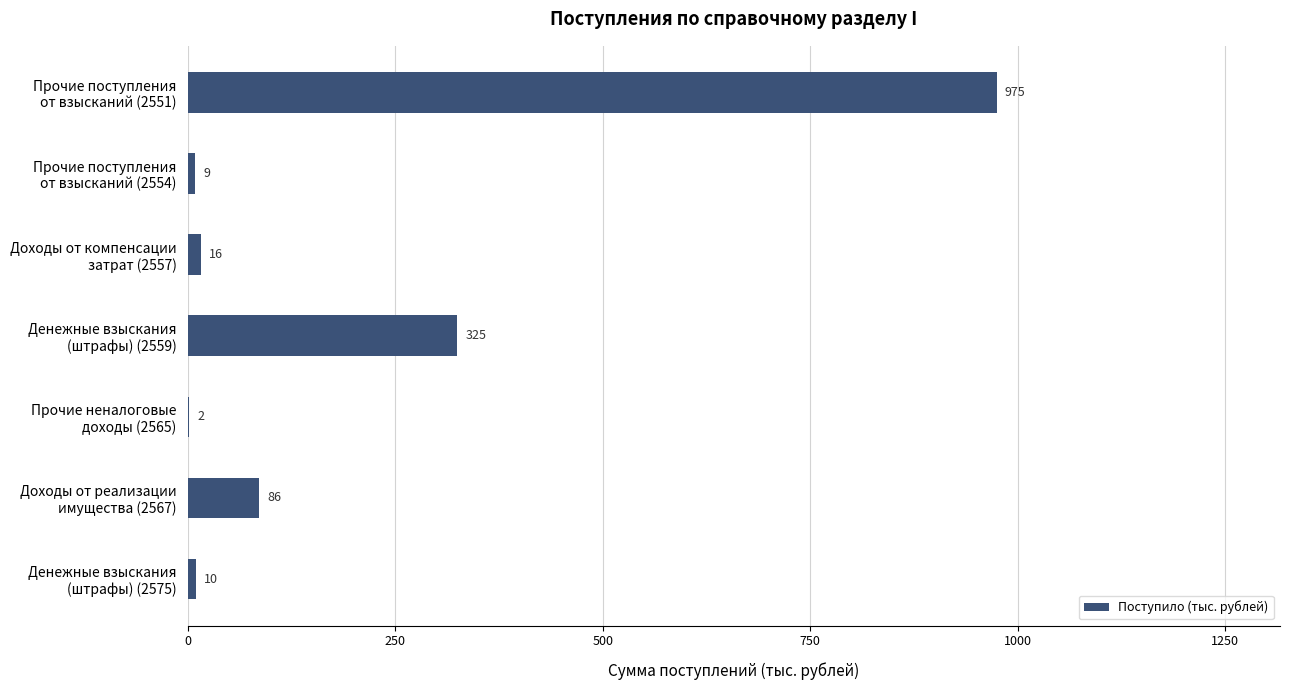

What is the greatest value displayed?

975